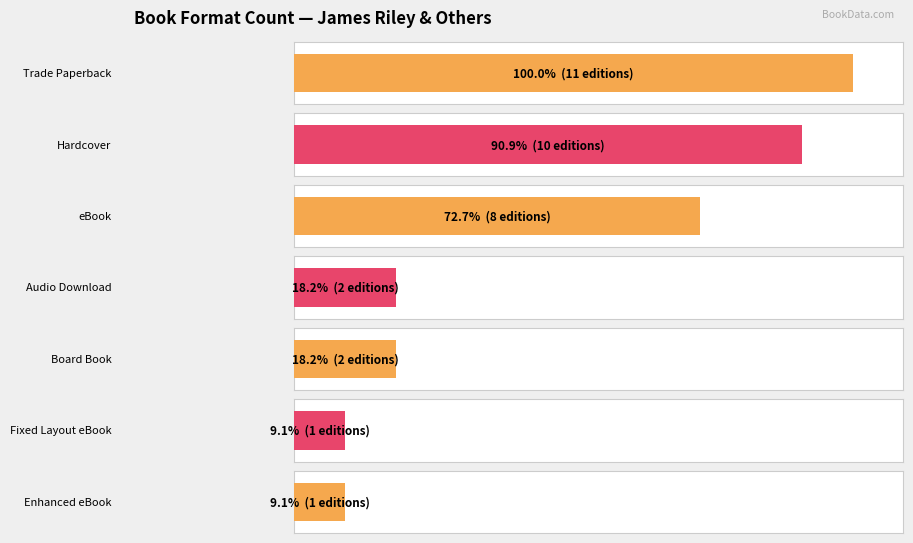

Which has a higher value, Enhanced eBook or Board Book?

Board Book